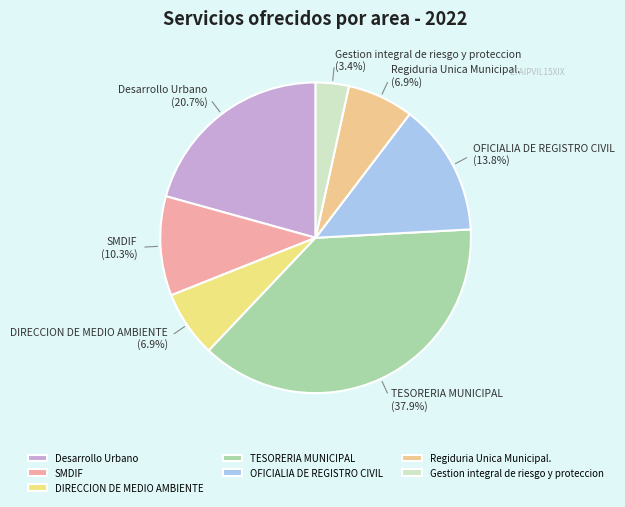

Approximately how many times larger is the value at SMDIF compared to Desarrollo Urbano?

0.5